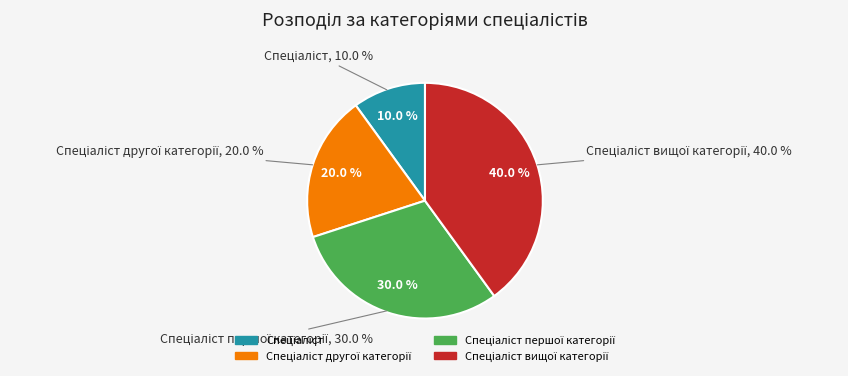

How many slices are in this pie chart?

4